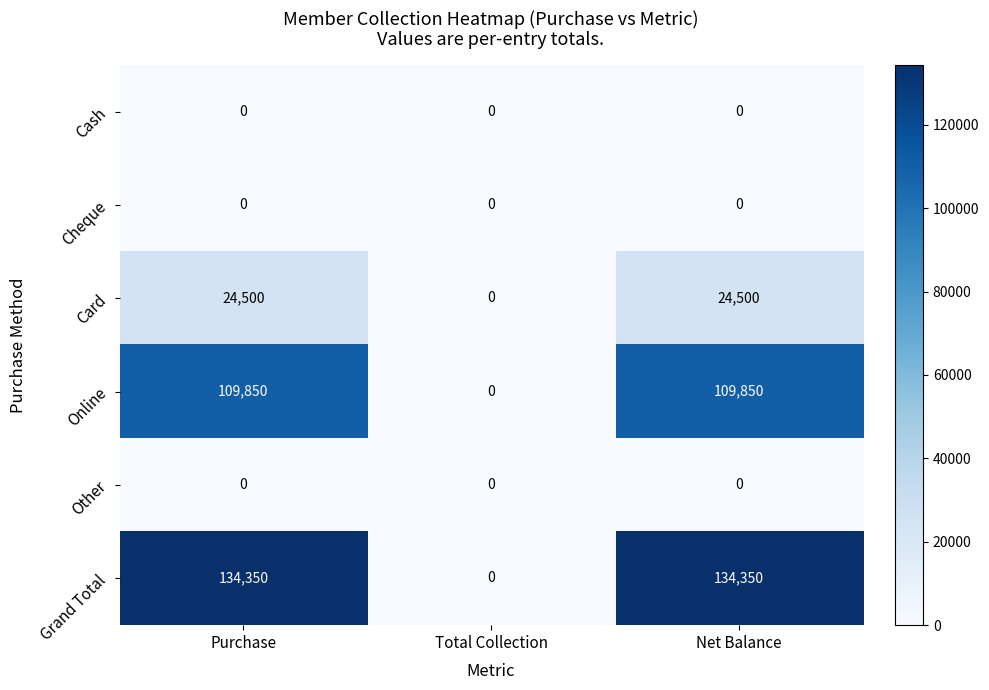

Count the number of data series in this chart.

6